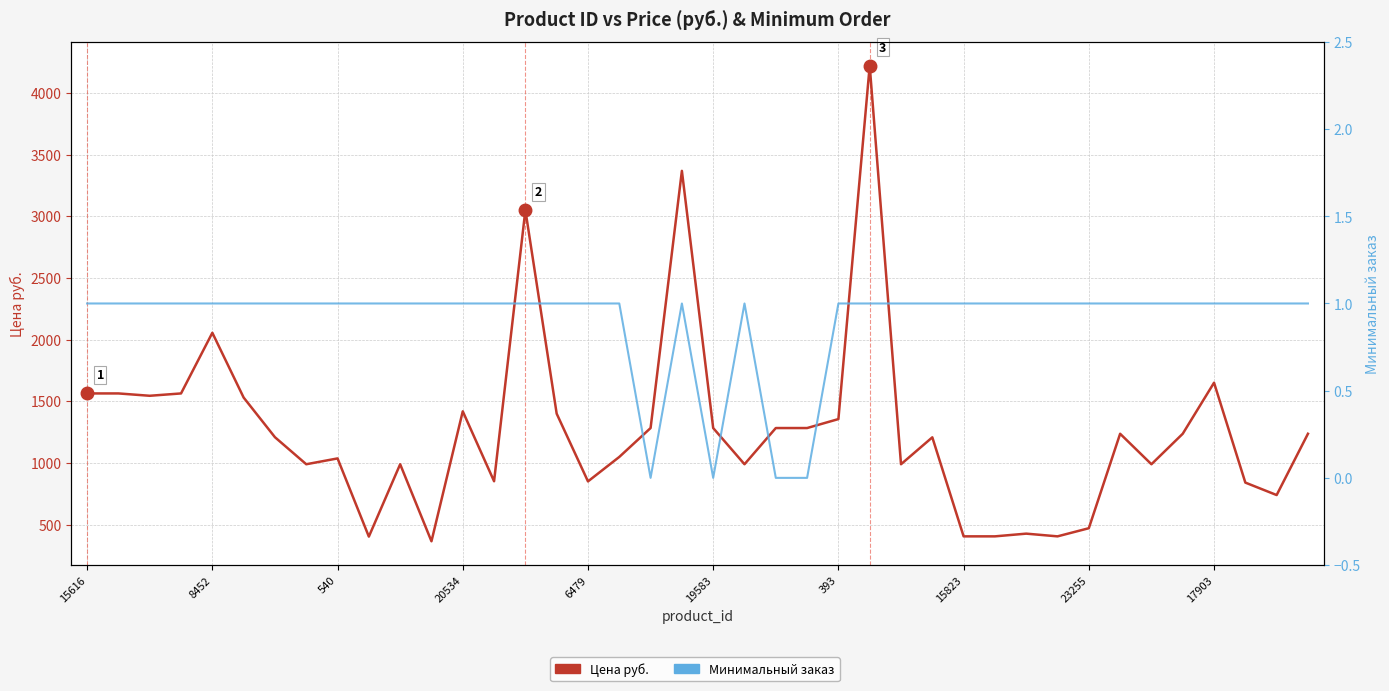

The value of Минимальный заказ at 8452 is 0.2. True or false?

False